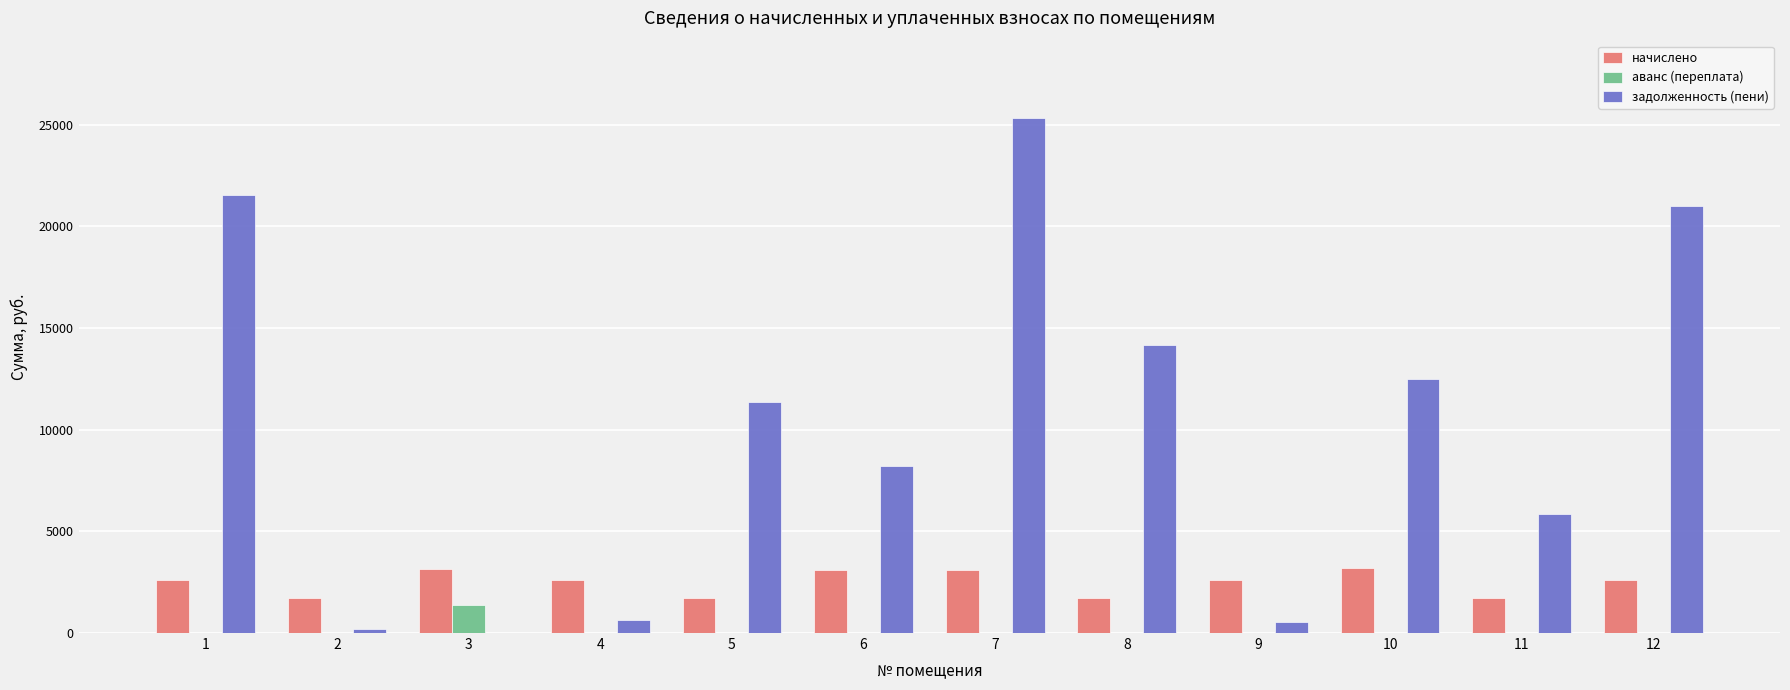

Are the bars horizontal?

No